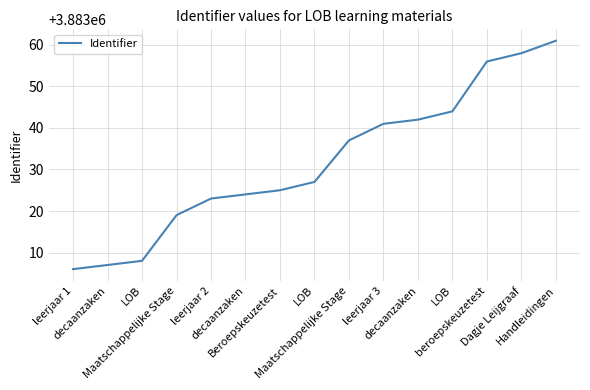

Reading right to left, extract all data points from this chart.

3883061	3883058	3883056	3883044	3883042	3883041	3883037	3883027	3883025	3883024	3883023	3883019	3883008	3883007	3883006